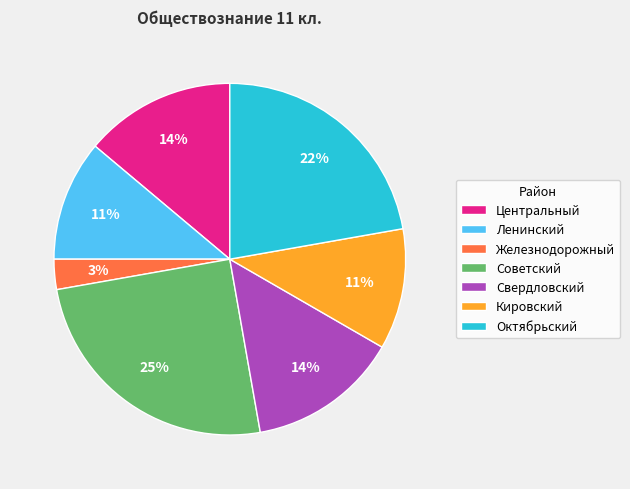

Is it true that Кировский is 11% of the pie?

True